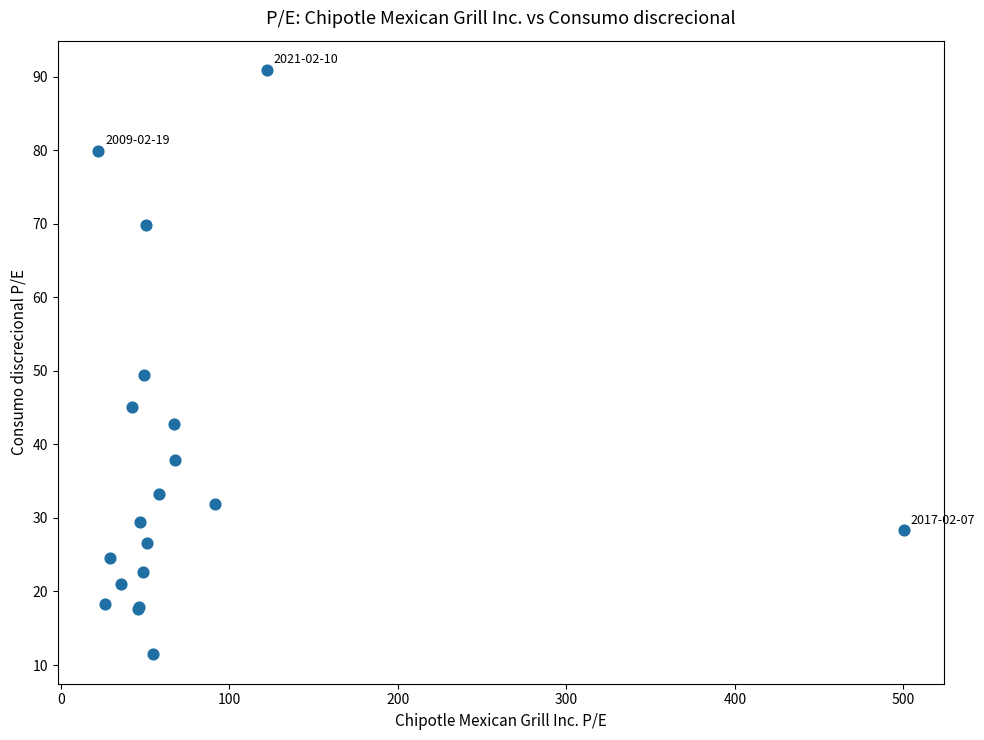

What Y value in the scatter plot is closest to 51?

49.4